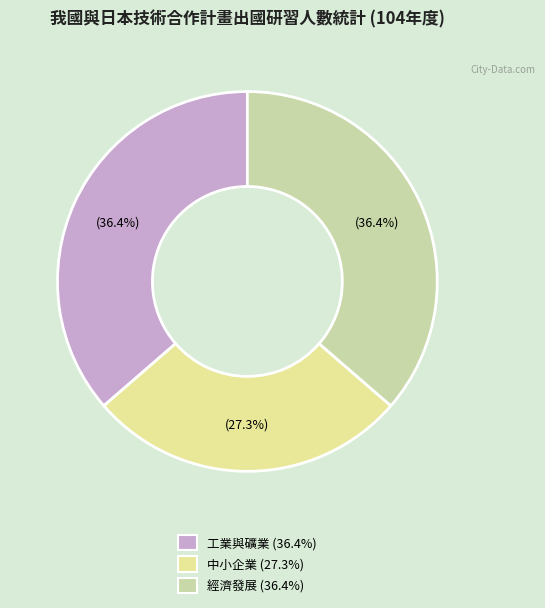

How many slices are in this pie chart?

3